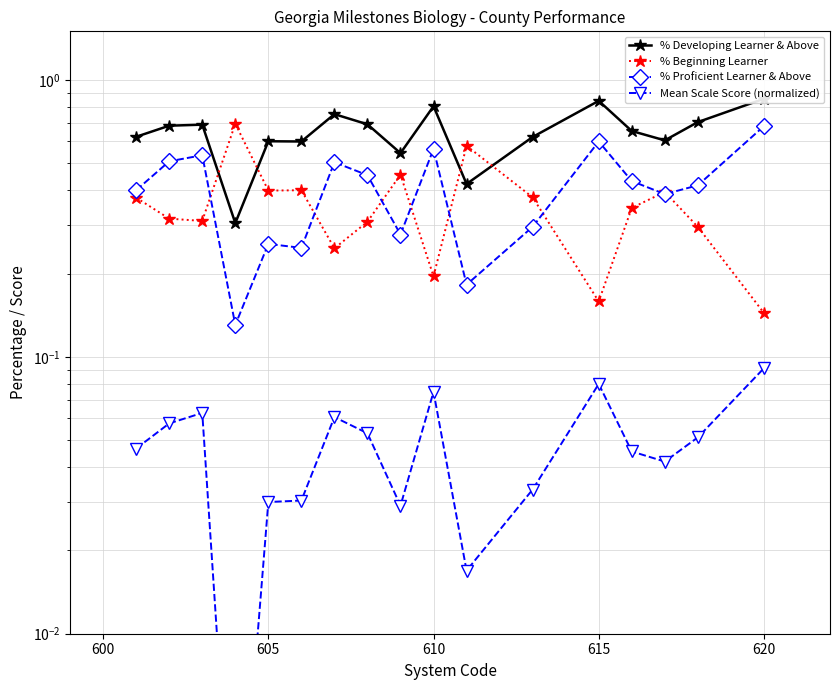

What is the difference between the maximum and minimum values in the Mean Scale Score (normalized) series?

0.1